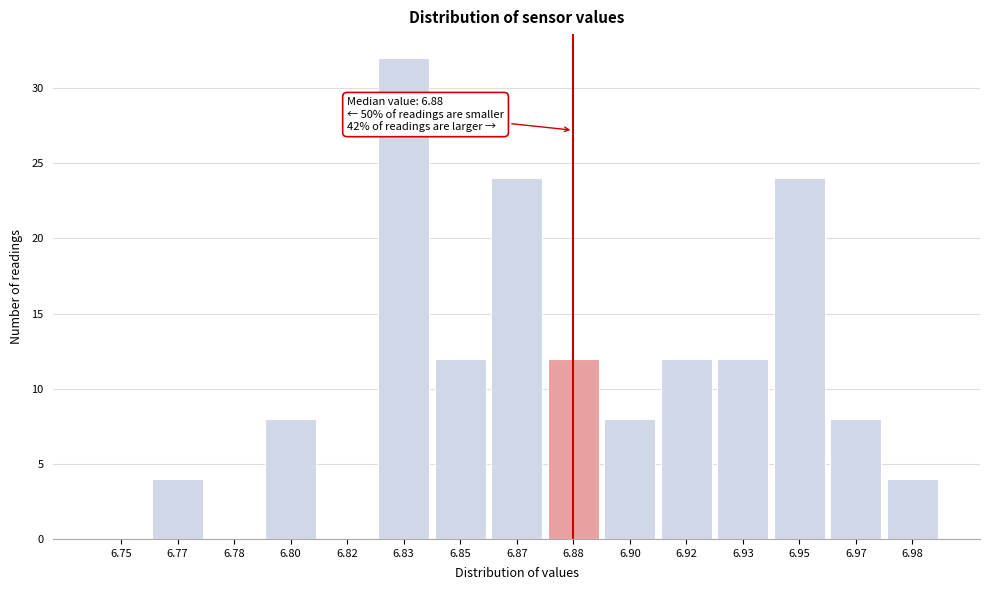

Reading left to right, what are all the values shown in this chart?

6.75=0	6.77=4	6.78=0	6.80=8	6.82=0	6.83=32	6.85=12	6.87=24	6.88=12	6.90=8	6.92=12	6.93=12	6.95=24	6.97=8	6.98=4